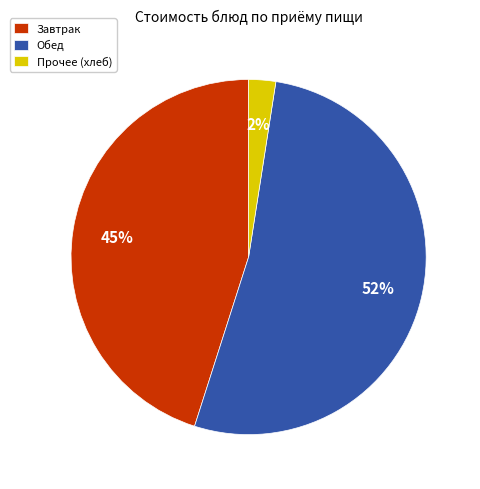

True or false: Завтрак accounts for 45% of the total.

True